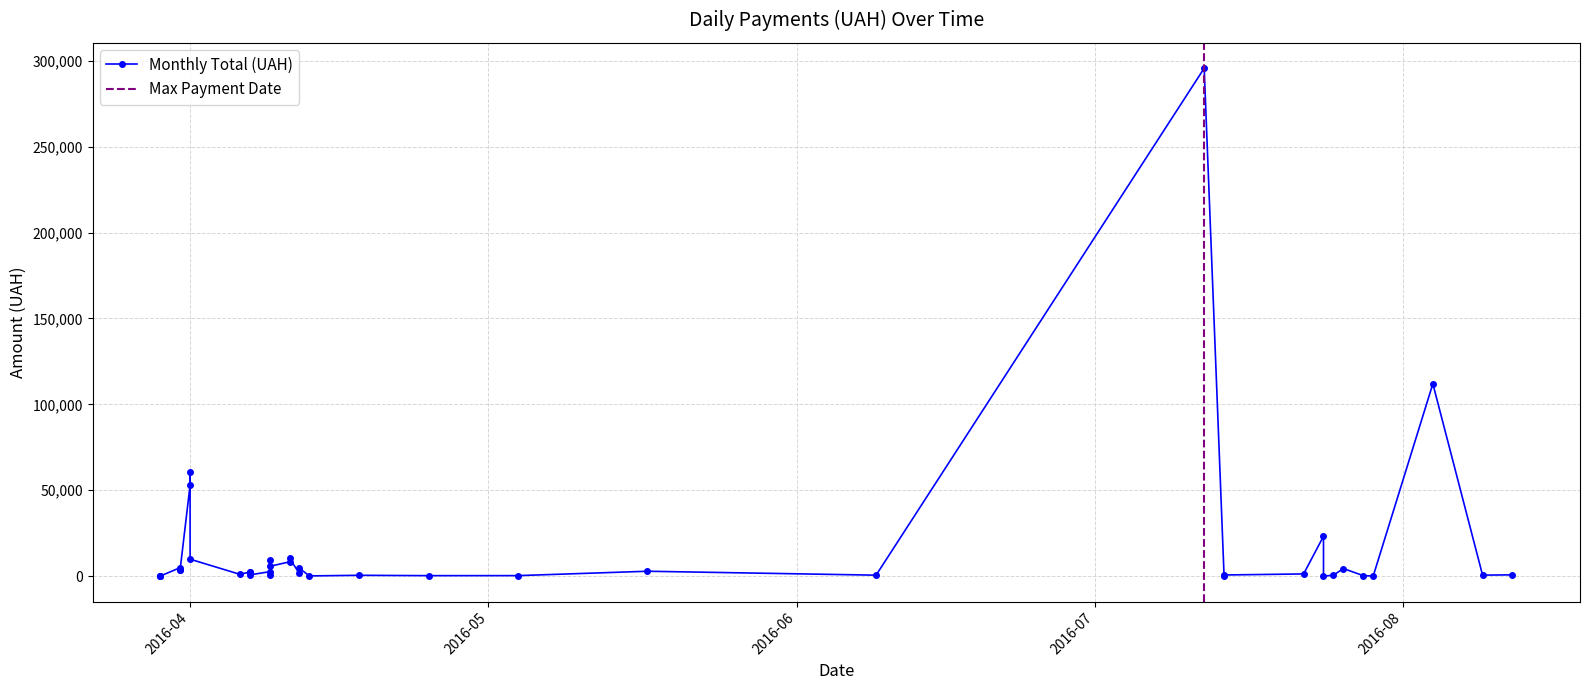

Is this an area chart (filled region under the line)?

No